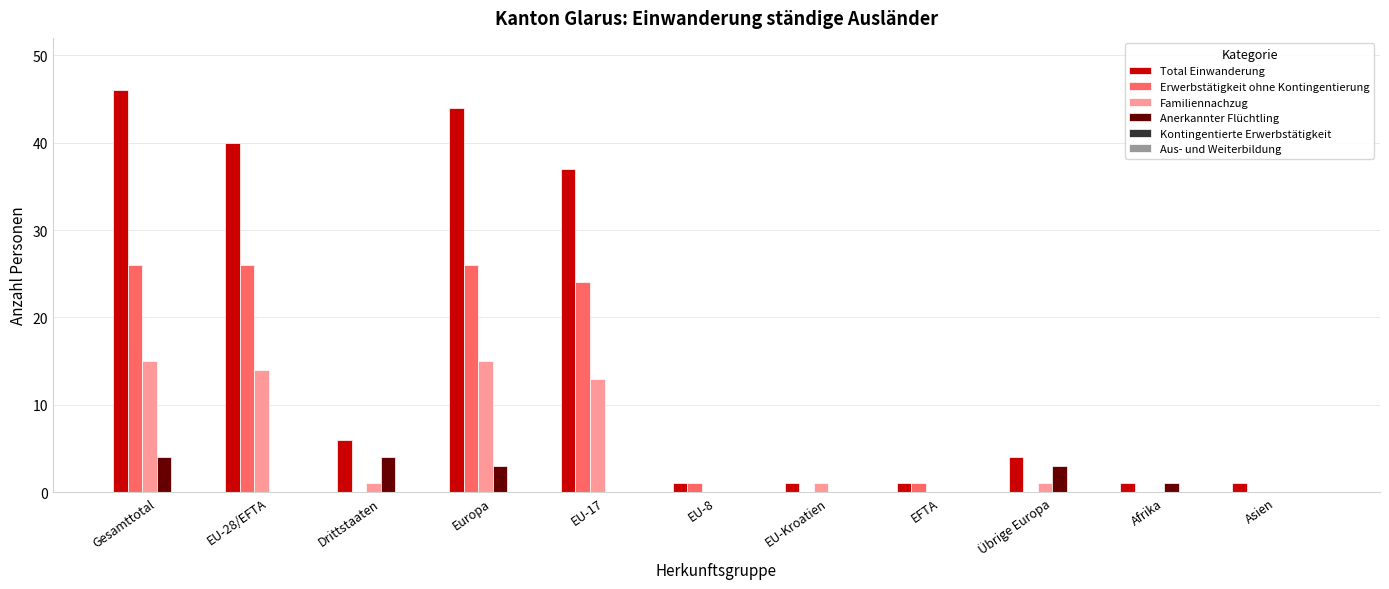

Which series has the largest total across all categories?

Total Einwanderung